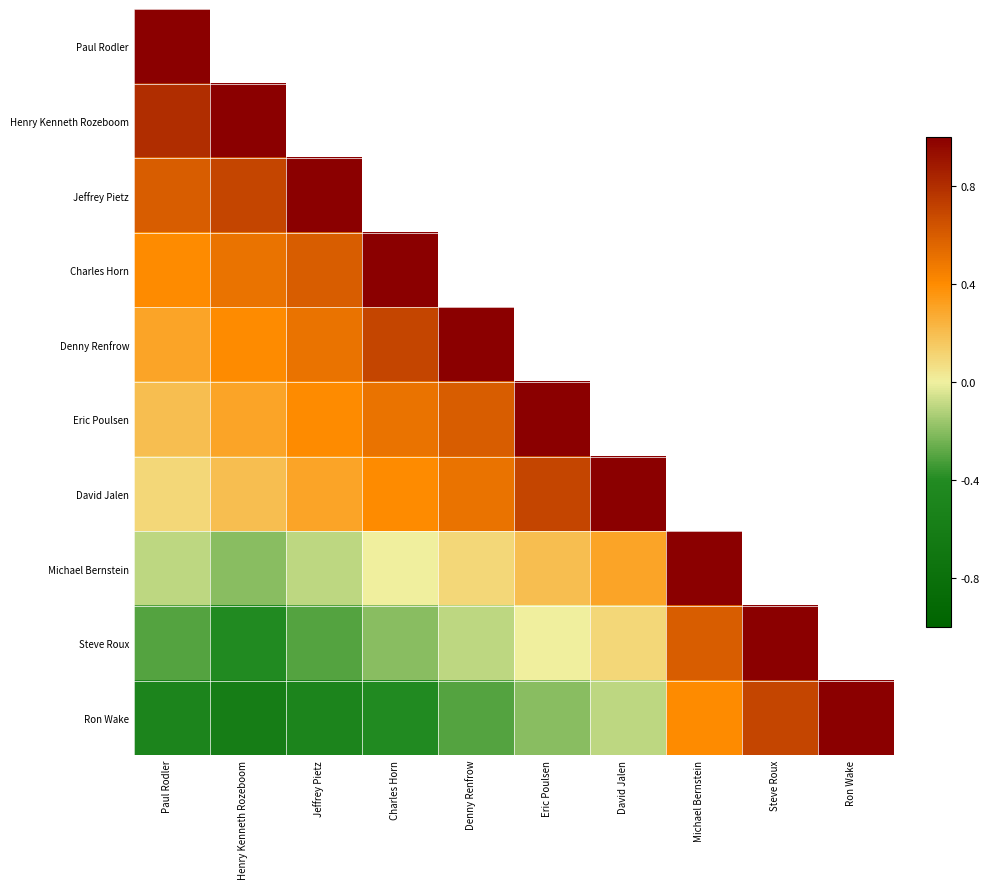

At which category is the sum across all series the highest?

Paul Rodler